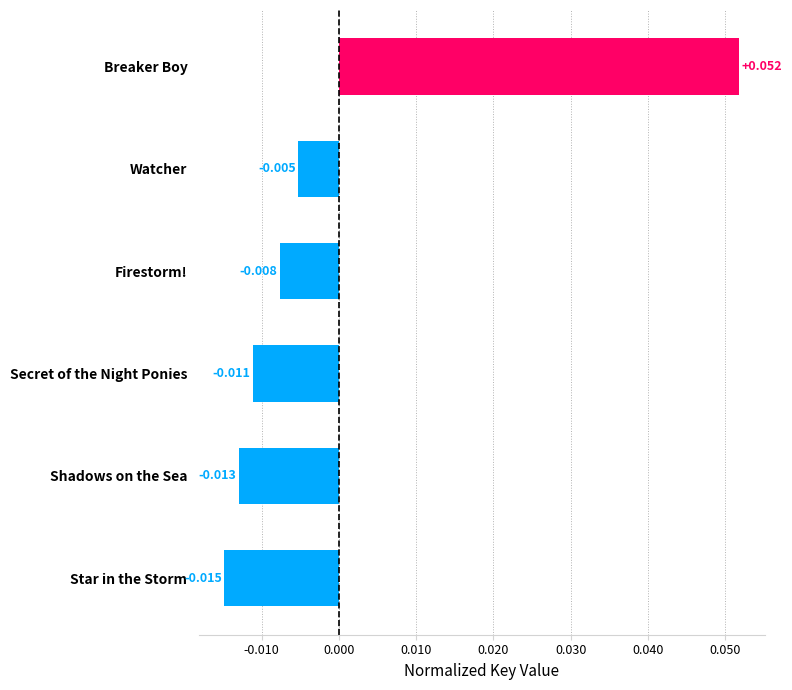

At which category does the chart reach its peak across all series?

Breaker Boy